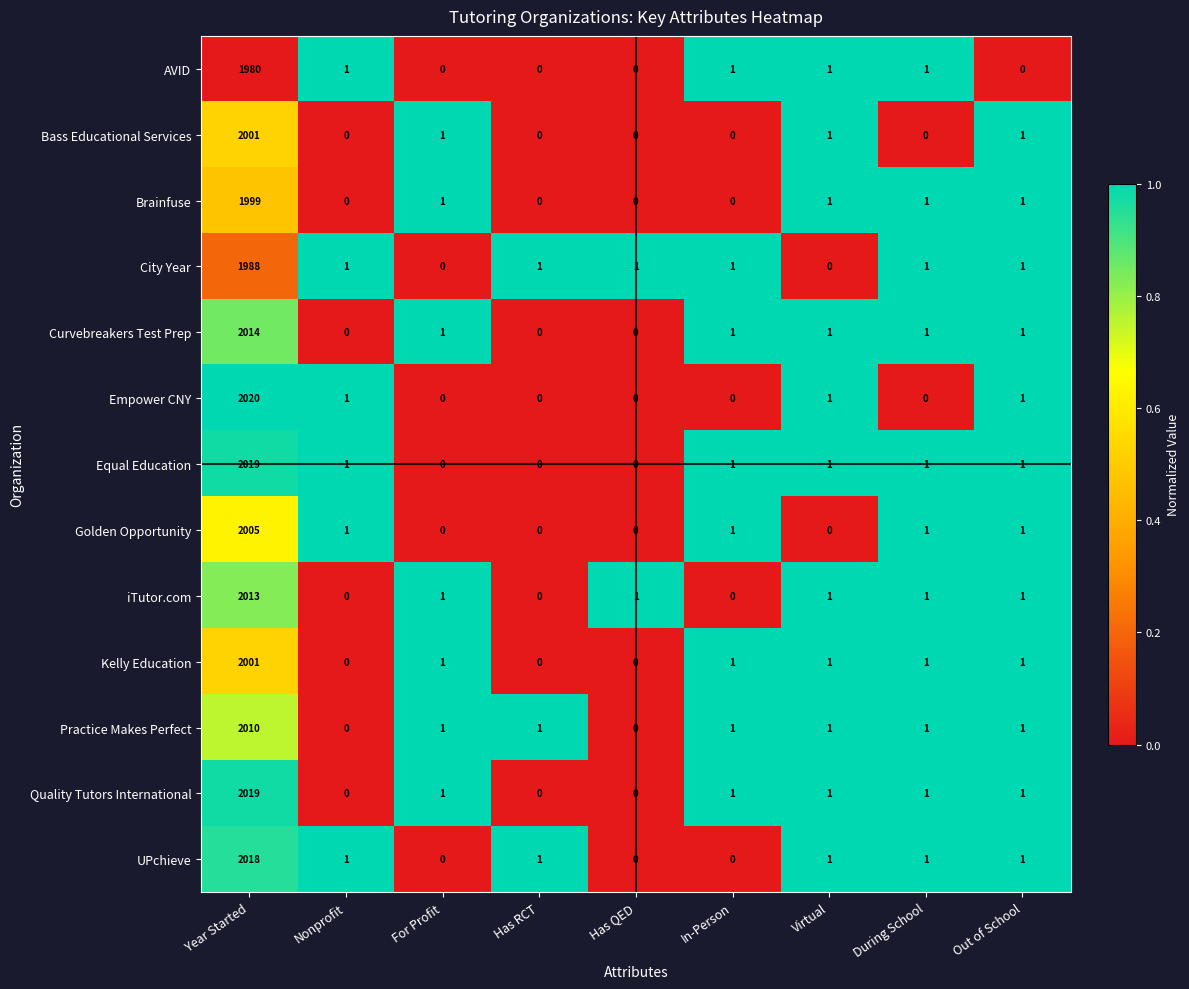

What is the spread (max minus min) of values at Nonprofit?

1